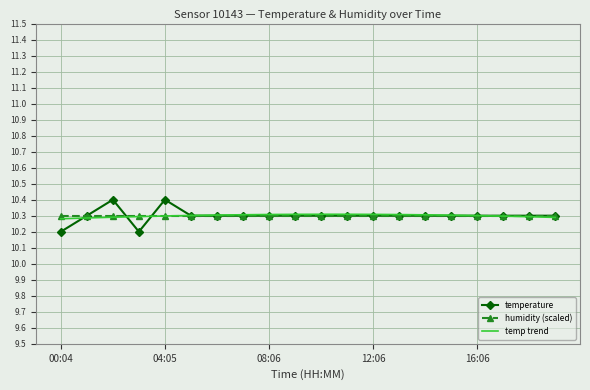

What is the minimum value for temperature?

10.2